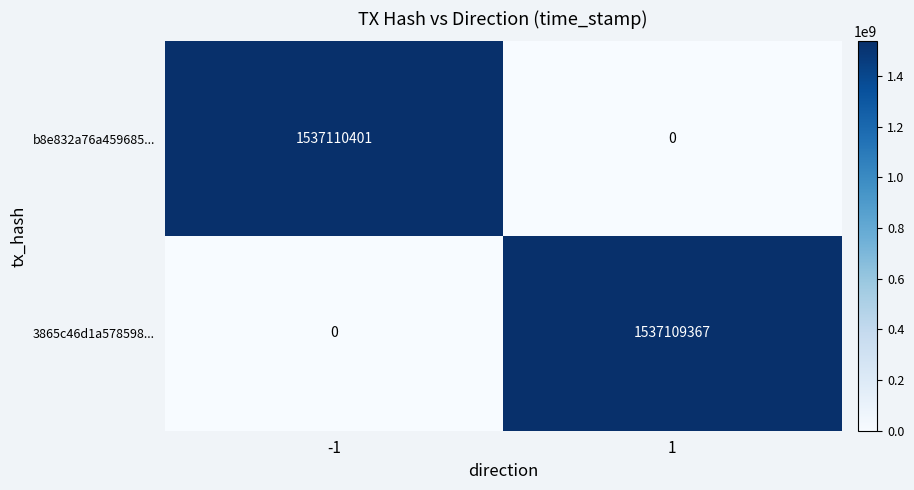

Which series has the largest total across all categories?

b8e832a76a459685...